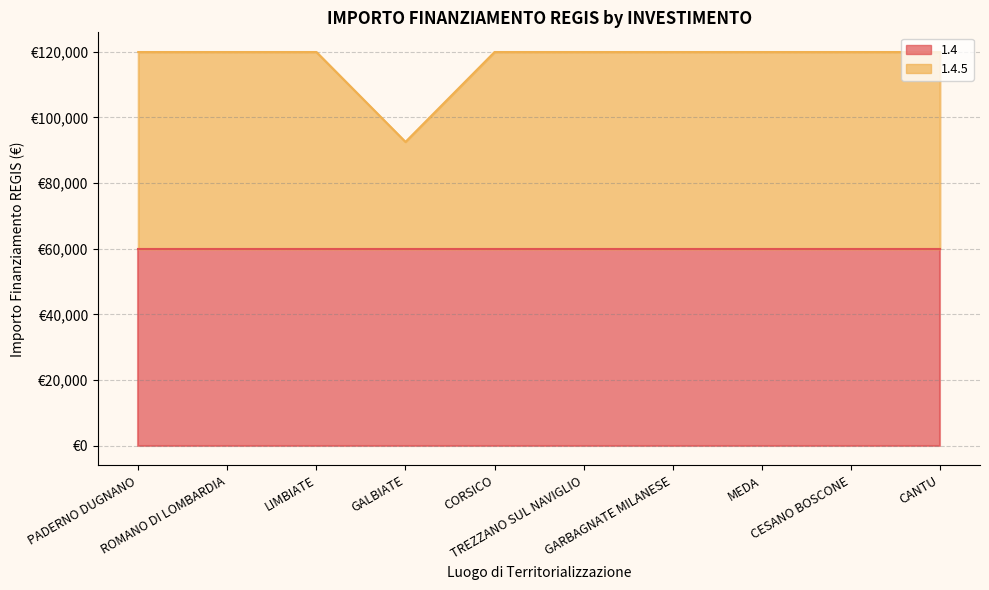

Is it true that the value at PADERNO DUGNANO is 119932?

True